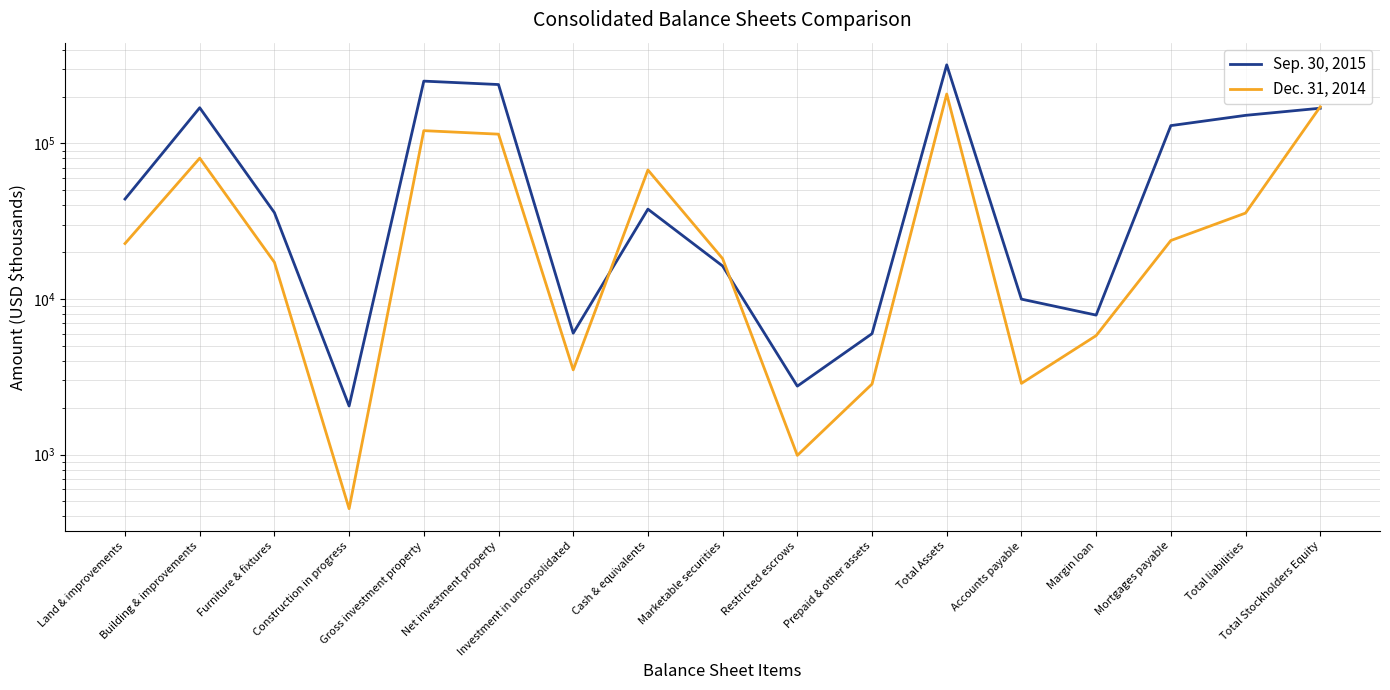

What are all the series names shown in the legend?

Sep. 30, 2015, Dec. 31, 2014